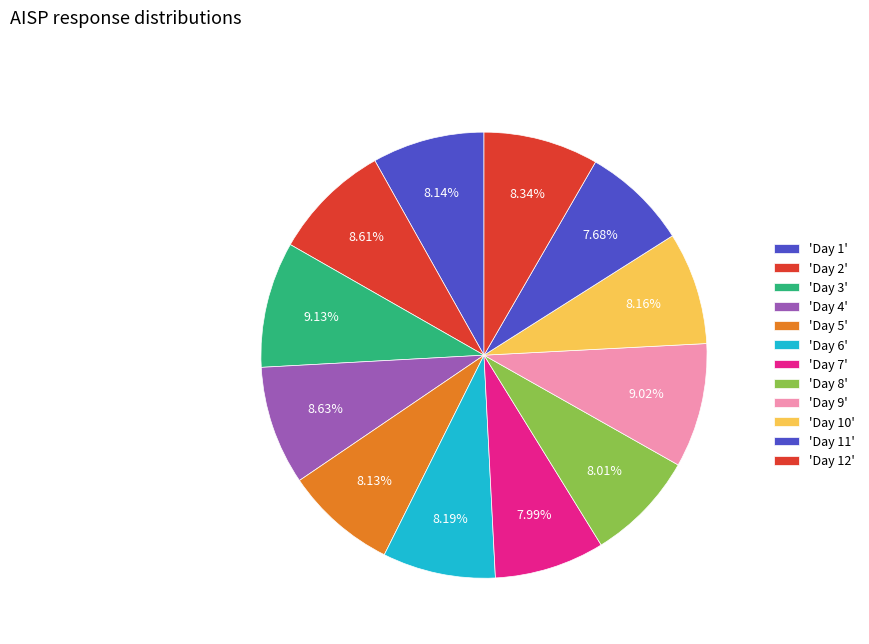

How many segments does this pie chart have?

12